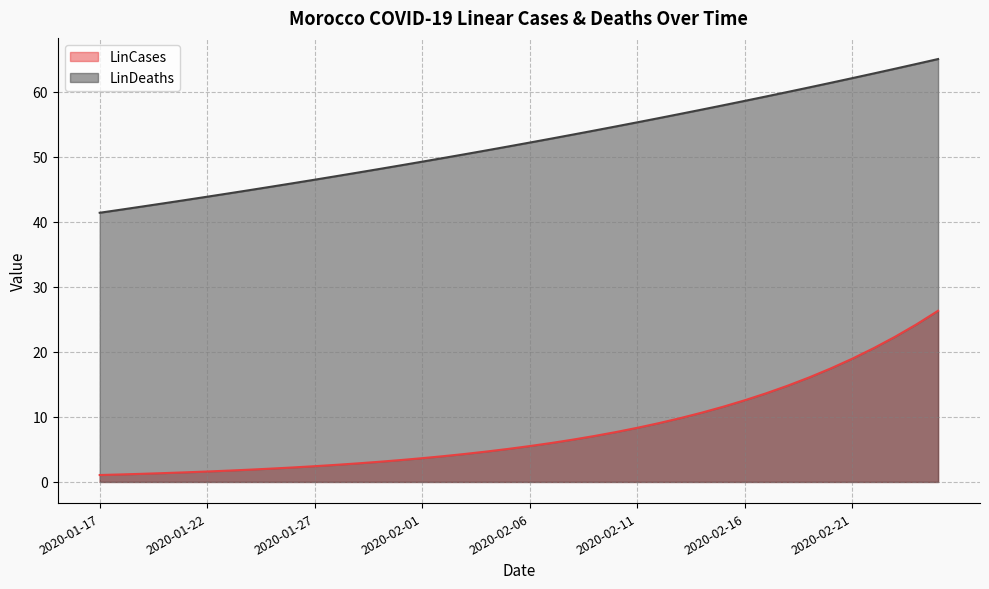

Does the chart have visible grid lines?

Yes